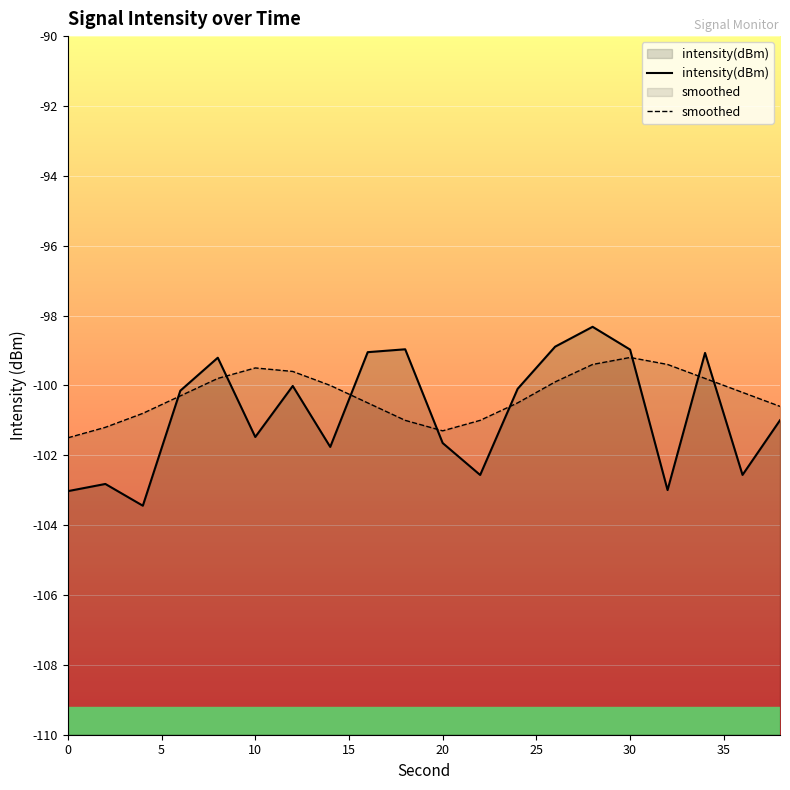

Which series has the largest range (max minus min)?

intensity(dBm)